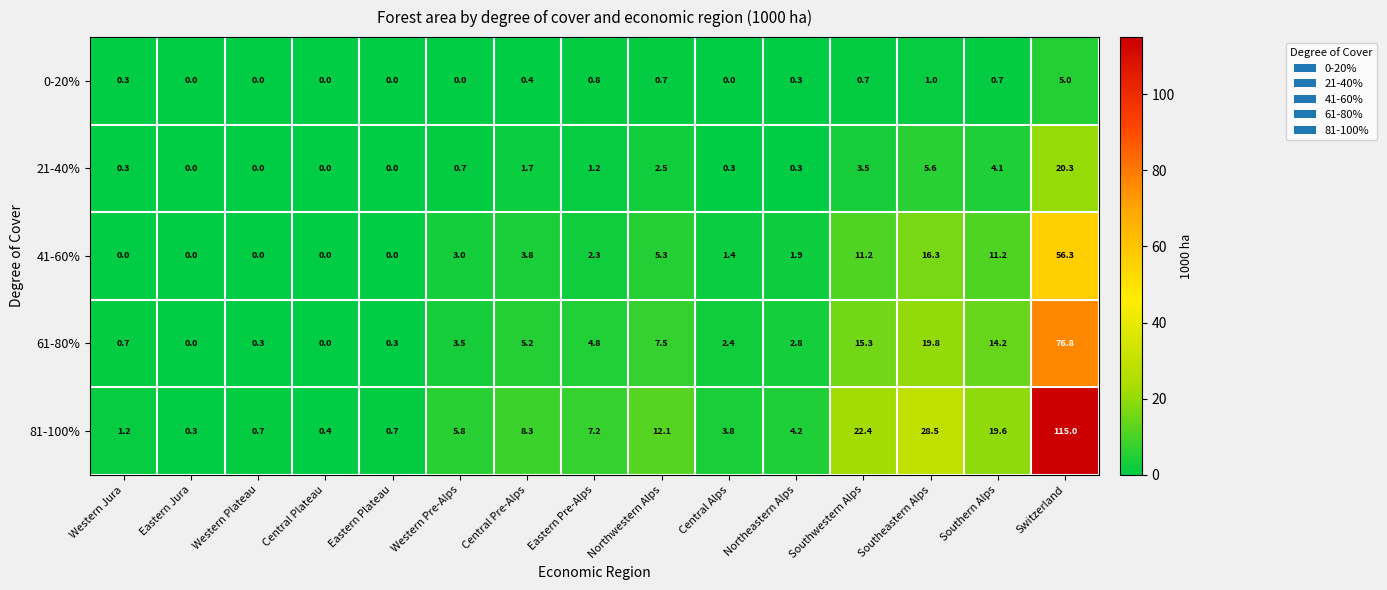

What is the spread (max minus min) of values at Western Pre-Alps?

5.8